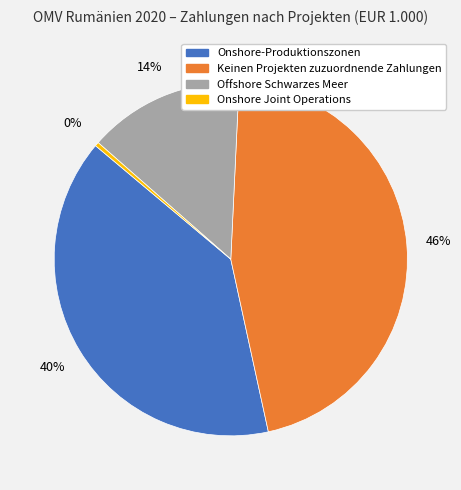

How many segments does this pie chart have?

4